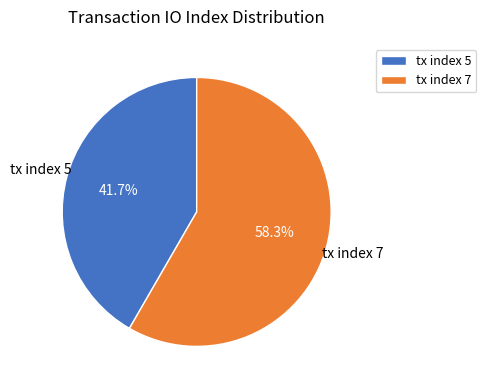

What is the largest slice in the pie chart?

tx index 7